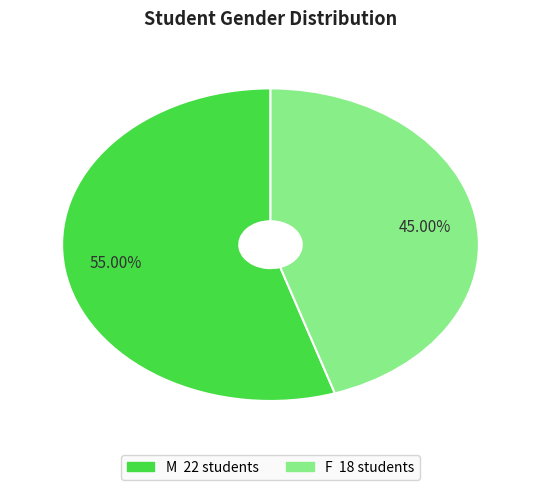

To the nearest percent, what is the combined percentage of F and M?

100%